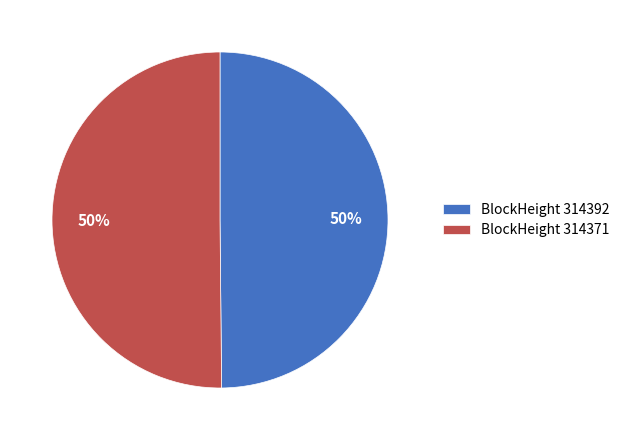

To the nearest percent, what is the combined percentage of BlockHeight 314392 and BlockHeight 314371?

100%